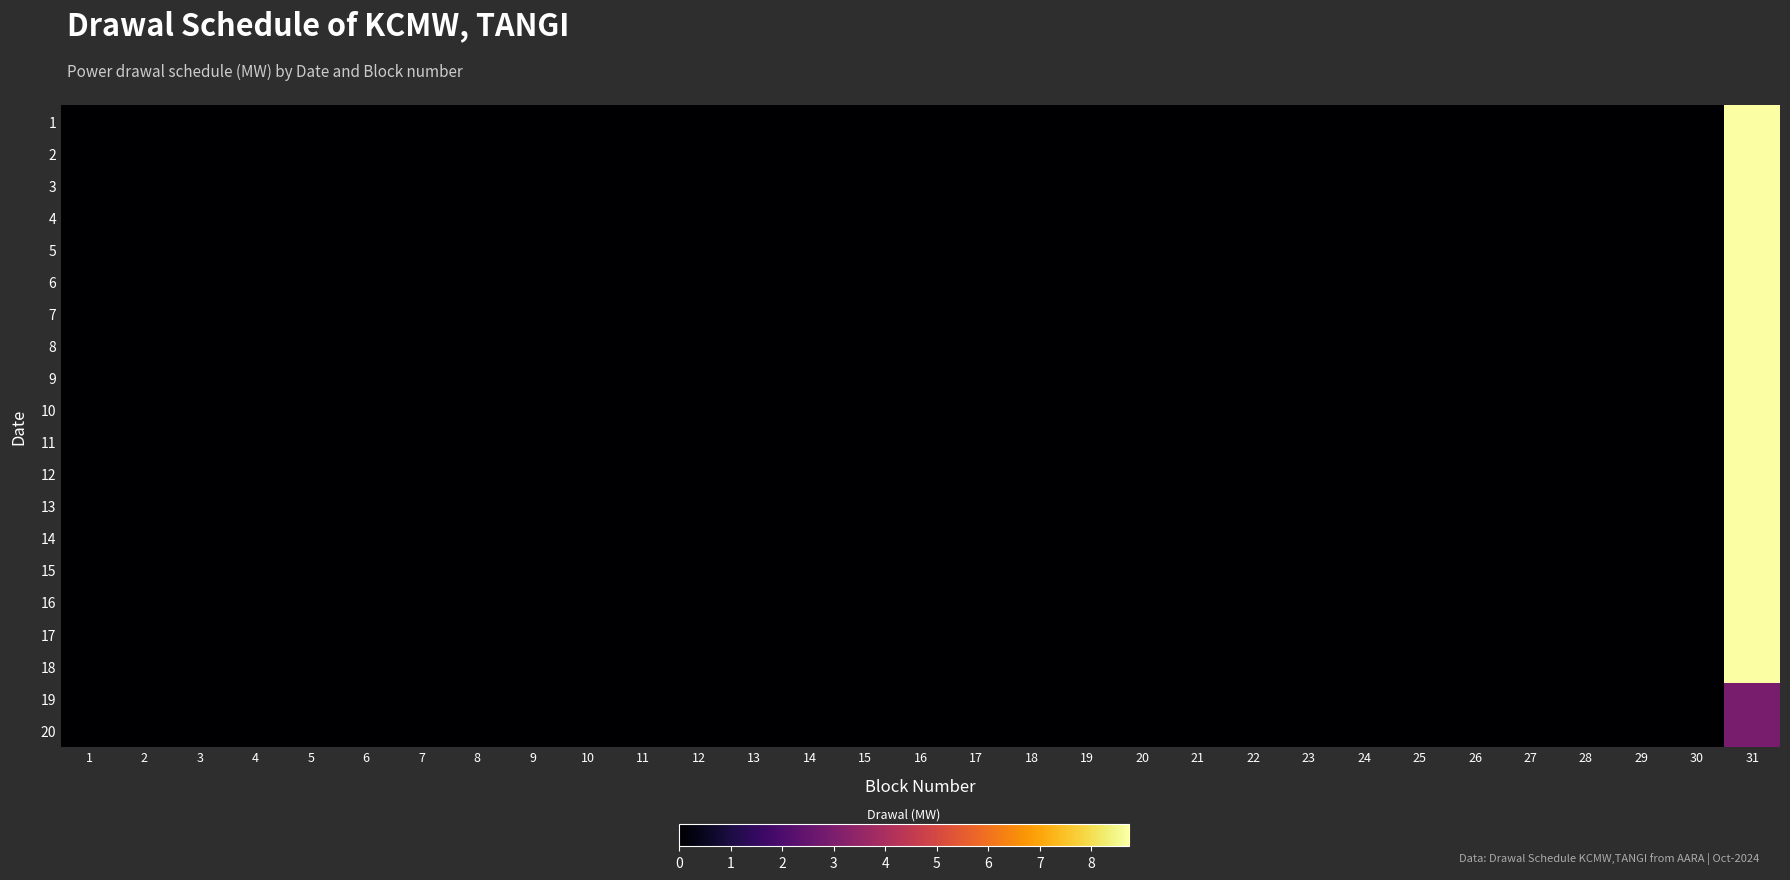

Reading left to right, extract all data points from this chart.

1: 1=0.0	2=0.0	3=0.0	4=0.0	5=0.0	6=0.0	7=0.0	8=0.0	9=0.0	10=0.0	11=0.0	12=0.0	13=0.0	14=0.0	15=0.0	16=0.0	17=0.0	18=0.0	19=0.0	20=0.0	21=0.0	22=0.0	23=0.0	24=0.0	25=0.0	26=0.0	27=0.0	28=0.0	29=0.0	30=0.0	31=8.7
2: 1=0.0	2=0.0	3=0.0	4=0.0	5=0.0	6=0.0	7=0.0	8=0.0	9=0.0	10=0.0	11=0.0	12=0.0	13=0.0	14=0.0	15=0.0	16=0.0	17=0.0	18=0.0	19=0.0	20=0.0	21=0.0	22=0.0	23=0.0	24=0.0	25=0.0	26=0.0	27=0.0	28=0.0	29=0.0	30=0.0	31=8.7
3: 1=0.0	2=0.0	3=0.0	4=0.0	5=0.0	6=0.0	7=0.0	8=0.0	9=0.0	10=0.0	11=0.0	12=0.0	13=0.0	14=0.0	15=0.0	16=0.0	17=0.0	18=0.0	19=0.0	20=0.0	21=0.0	22=0.0	23=0.0	24=0.0	25=0.0	26=0.0	27=0.0	28=0.0	29=0.0	30=0.0	31=8.7
4: 1=0.0	2=0.0	3=0.0	4=0.0	5=0.0	6=0.0	7=0.0	8=0.0	9=0.0	10=0.0	11=0.0	12=0.0	13=0.0	14=0.0	15=0.0	16=0.0	17=0.0	18=0.0	19=0.0	20=0.0	21=0.0	22=0.0	23=0.0	24=0.0	25=0.0	26=0.0	27=0.0	28=0.0	29=0.0	30=0.0	31=8.7
5: 1=0.0	2=0.0	3=0.0	4=0.0	5=0.0	6=0.0	7=0.0	8=0.0	9=0.0	10=0.0	11=0.0	12=0.0	13=0.0	14=0.0	15=0.0	16=0.0	17=0.0	18=0.0	19=0.0	20=0.0	21=0.0	22=0.0	23=0.0	24=0.0	25=0.0	26=0.0	27=0.0	28=0.0	29=0.0	30=0.0	31=8.7
6: 1=0.0	2=0.0	3=0.0	4=0.0	5=0.0	6=0.0	7=0.0	8=0.0	9=0.0	10=0.0	11=0.0	12=0.0	13=0.0	14=0.0	15=0.0	16=0.0	17=0.0	18=0.0	19=0.0	20=0.0	21=0.0	22=0.0	23=0.0	24=0.0	25=0.0	26=0.0	27=0.0	28=0.0	29=0.0	30=0.0	31=8.7
7: 1=0.0	2=0.0	3=0.0	4=0.0	5=0.0	6=0.0	7=0.0	8=0.0	9=0.0	10=0.0	11=0.0	12=0.0	13=0.0	14=0.0	15=0.0	16=0.0	17=0.0	18=0.0	19=0.0	20=0.0	21=0.0	22=0.0	23=0.0	24=0.0	25=0.0	26=0.0	27=0.0	28=0.0	29=0.0	30=0.0	31=8.7
8: 1=0.0	2=0.0	3=0.0	4=0.0	5=0.0	6=0.0	7=0.0	8=0.0	9=0.0	10=0.0	11=0.0	12=0.0	13=0.0	14=0.0	15=0.0	16=0.0	17=0.0	18=0.0	19=0.0	20=0.0	21=0.0	22=0.0	23=0.0	24=0.0	25=0.0	26=0.0	27=0.0	28=0.0	29=0.0	30=0.0	31=8.7
9: 1=0.0	2=0.0	3=0.0	4=0.0	5=0.0	6=0.0	7=0.0	8=0.0	9=0.0	10=0.0	11=0.0	12=0.0	13=0.0	14=0.0	15=0.0	16=0.0	17=0.0	18=0.0	19=0.0	20=0.0	21=0.0	22=0.0	23=0.0	24=0.0	25=0.0	26=0.0	27=0.0	28=0.0	29=0.0	30=0.0	31=8.7
10: 1=0.0	2=0.0	3=0.0	4=0.0	5=0.0	6=0.0	7=0.0	8=0.0	9=0.0	10=0.0	11=0.0	12=0.0	13=0.0	14=0.0	15=0.0	16=0.0	17=0.0	18=0.0	19=0.0	20=0.0	21=0.0	22=0.0	23=0.0	24=0.0	25=0.0	26=0.0	27=0.0	28=0.0	29=0.0	30=0.0	31=8.7
11: 1=0.0	2=0.0	3=0.0	4=0.0	5=0.0	6=0.0	7=0.0	8=0.0	9=0.0	10=0.0	11=0.0	12=0.0	13=0.0	14=0.0	15=0.0	16=0.0	17=0.0	18=0.0	19=0.0	20=0.0	21=0.0	22=0.0	23=0.0	24=0.0	25=0.0	26=0.0	27=0.0	28=0.0	29=0.0	30=0.0	31=8.7
12: 1=0.0	2=0.0	3=0.0	4=0.0	5=0.0	6=0.0	7=0.0	8=0.0	9=0.0	10=0.0	11=0.0	12=0.0	13=0.0	14=0.0	15=0.0	16=0.0	17=0.0	18=0.0	19=0.0	20=0.0	21=0.0	22=0.0	23=0.0	24=0.0	25=0.0	26=0.0	27=0.0	28=0.0	29=0.0	30=0.0	31=8.7
13: 1=0.0	2=0.0	3=0.0	4=0.0	5=0.0	6=0.0	7=0.0	8=0.0	9=0.0	10=0.0	11=0.0	12=0.0	13=0.0	14=0.0	15=0.0	16=0.0	17=0.0	18=0.0	19=0.0	20=0.0	21=0.0	22=0.0	23=0.0	24=0.0	25=0.0	26=0.0	27=0.0	28=0.0	29=0.0	30=0.0	31=8.7
14: 1=0.0	2=0.0	3=0.0	4=0.0	5=0.0	6=0.0	7=0.0	8=0.0	9=0.0	10=0.0	11=0.0	12=0.0	13=0.0	14=0.0	15=0.0	16=0.0	17=0.0	18=0.0	19=0.0	20=0.0	21=0.0	22=0.0	23=0.0	24=0.0	25=0.0	26=0.0	27=0.0	28=0.0	29=0.0	30=0.0	31=8.7
15: 1=0.0	2=0.0	3=0.0	4=0.0	5=0.0	6=0.0	7=0.0	8=0.0	9=0.0	10=0.0	11=0.0	12=0.0	13=0.0	14=0.0	15=0.0	16=0.0	17=0.0	18=0.0	19=0.0	20=0.0	21=0.0	22=0.0	23=0.0	24=0.0	25=0.0	26=0.0	27=0.0	28=0.0	29=0.0	30=0.0	31=8.7
16: 1=0.0	2=0.0	3=0.0	4=0.0	5=0.0	6=0.0	7=0.0	8=0.0	9=0.0	10=0.0	11=0.0	12=0.0	13=0.0	14=0.0	15=0.0	16=0.0	17=0.0	18=0.0	19=0.0	20=0.0	21=0.0	22=0.0	23=0.0	24=0.0	25=0.0	26=0.0	27=0.0	28=0.0	29=0.0	30=0.0	31=8.7
17: 1=0.0	2=0.0	3=0.0	4=0.0	5=0.0	6=0.0	7=0.0	8=0.0	9=0.0	10=0.0	11=0.0	12=0.0	13=0.0	14=0.0	15=0.0	16=0.0	17=0.0	18=0.0	19=0.0	20=0.0	21=0.0	22=0.0	23=0.0	24=0.0	25=0.0	26=0.0	27=0.0	28=0.0	29=0.0	30=0.0	31=8.7
18: 1=0.0	2=0.0	3=0.0	4=0.0	5=0.0	6=0.0	7=0.0	8=0.0	9=0.0	10=0.0	11=0.0	12=0.0	13=0.0	14=0.0	15=0.0	16=0.0	17=0.0	18=0.0	19=0.0	20=0.0	21=0.0	22=0.0	23=0.0	24=0.0	25=0.0	26=0.0	27=0.0	28=0.0	29=0.0	30=0.0	31=8.7
19: 1=0.0	2=0.0	3=0.0	4=0.0	5=0.0	6=0.0	7=0.0	8=0.0	9=0.0	10=0.0	11=0.0	12=0.0	13=0.0	14=0.0	15=0.0	16=0.0	17=0.0	18=0.0	19=0.0	20=0.0	21=0.0	22=0.0	23=0.0	24=0.0	25=0.0	26=0.0	27=0.0	28=0.0	29=0.0	30=0.0	31=2.9
20: 1=0.0	2=0.0	3=0.0	4=0.0	5=0.0	6=0.0	7=0.0	8=0.0	9=0.0	10=0.0	11=0.0	12=0.0	13=0.0	14=0.0	15=0.0	16=0.0	17=0.0	18=0.0	19=0.0	20=0.0	21=0.0	22=0.0	23=0.0	24=0.0	25=0.0	26=0.0	27=0.0	28=0.0	29=0.0	30=0.0	31=2.9